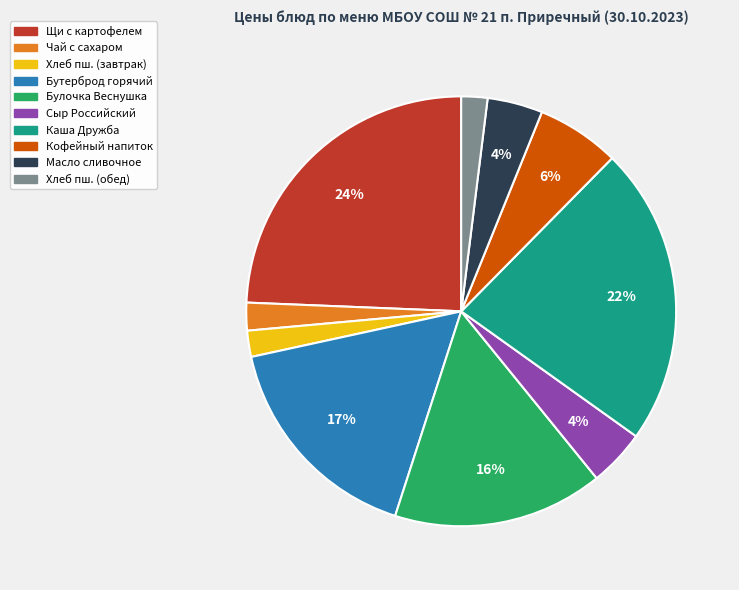

Is there a majority slice in this chart?

No